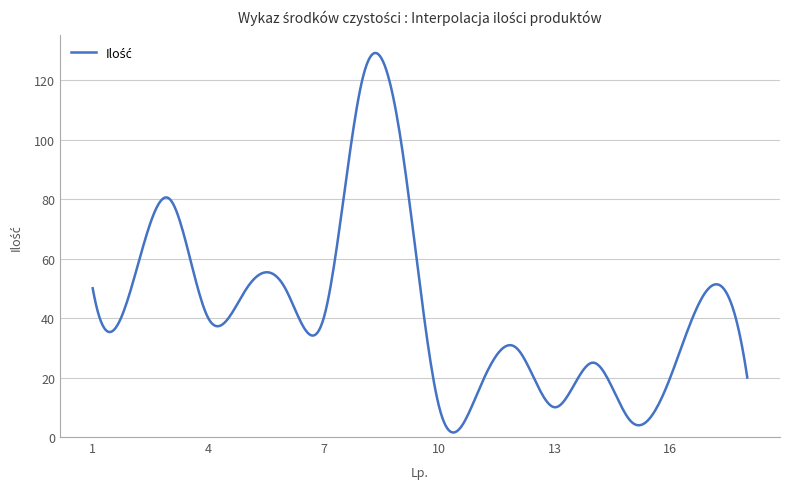

What is the maximum value shown in the chart?

129.1